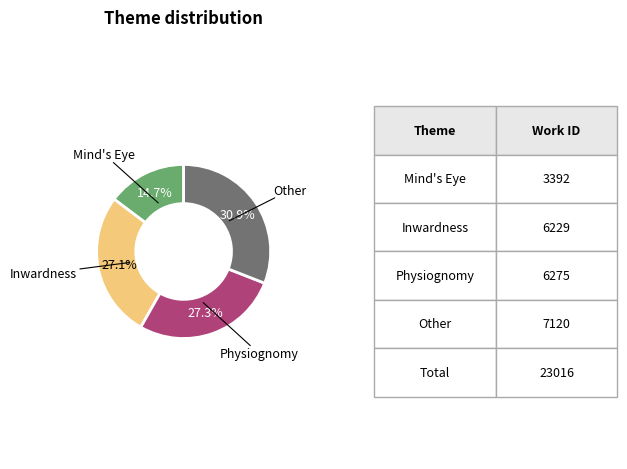

Is there any slice that represents more than half of the pie?

No